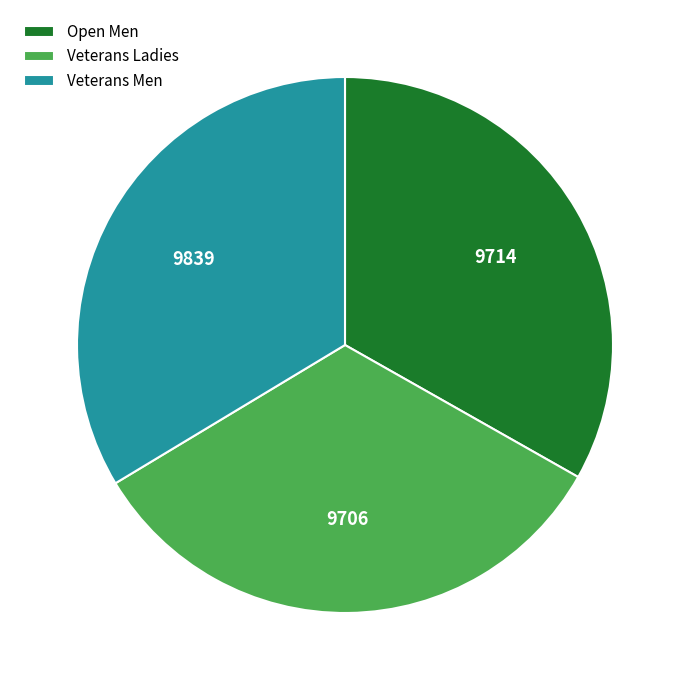

Is the sum of Veterans Men and Open Men greater than half?

Yes